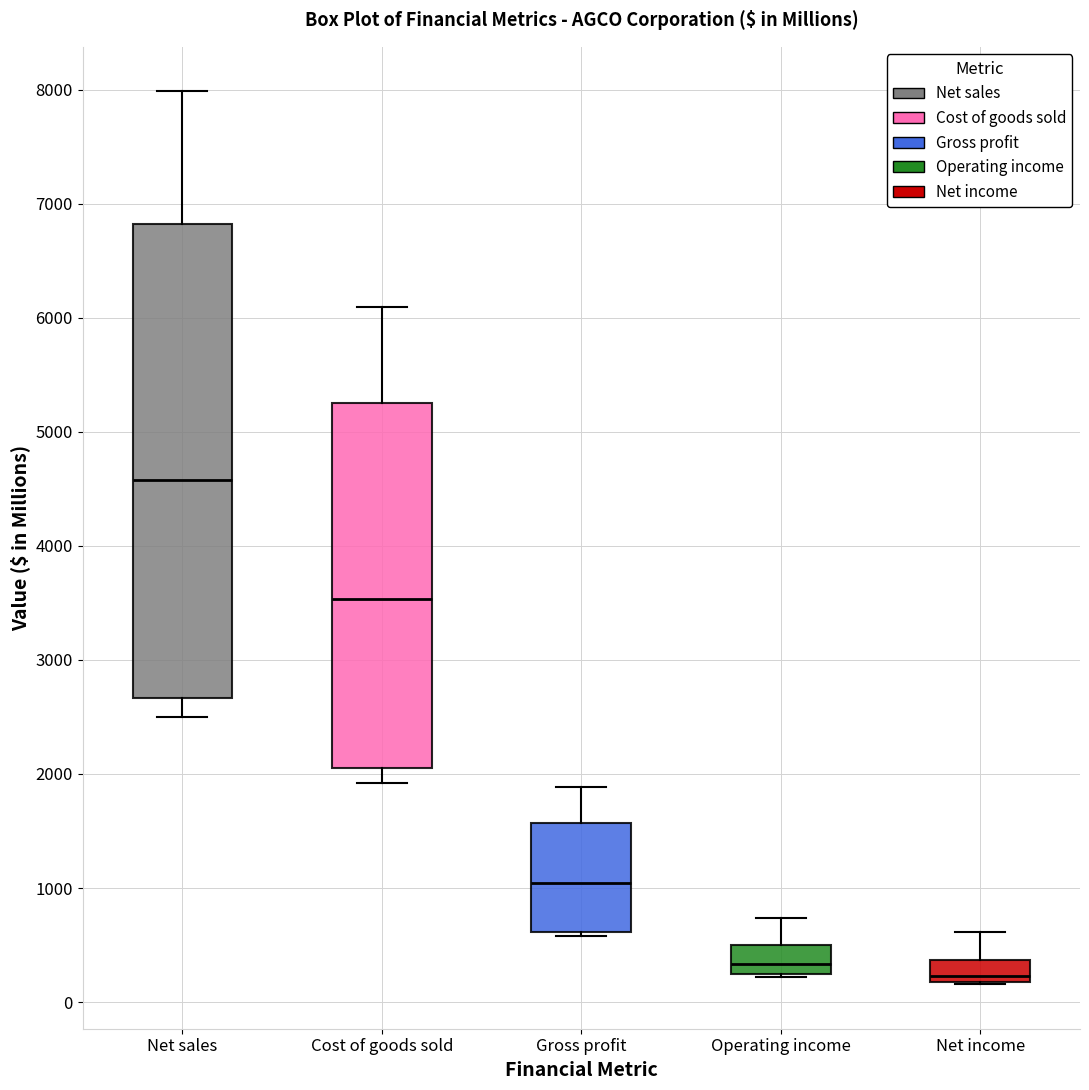

Which box is the tallest, from its lower edge to its upper edge?

Net sales